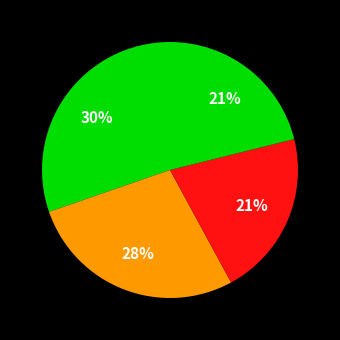

Is there any slice that represents more than half of the pie?

No